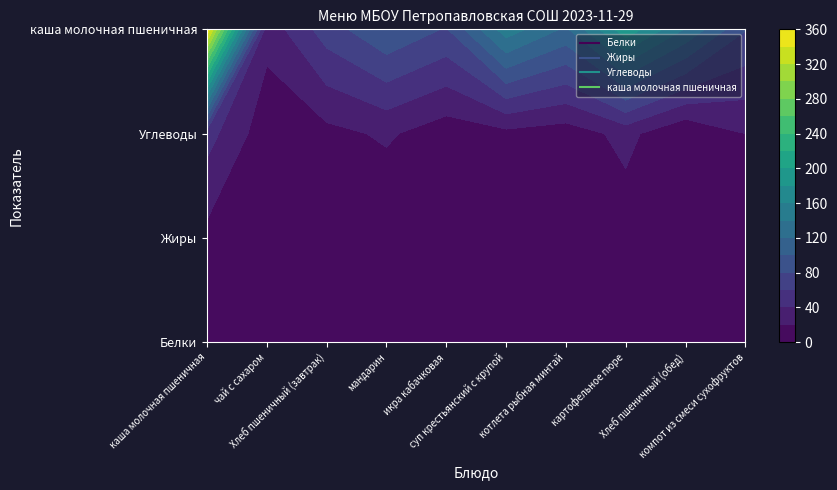

What is the difference between the maximum and second lowest values in the Белки series?

13.0